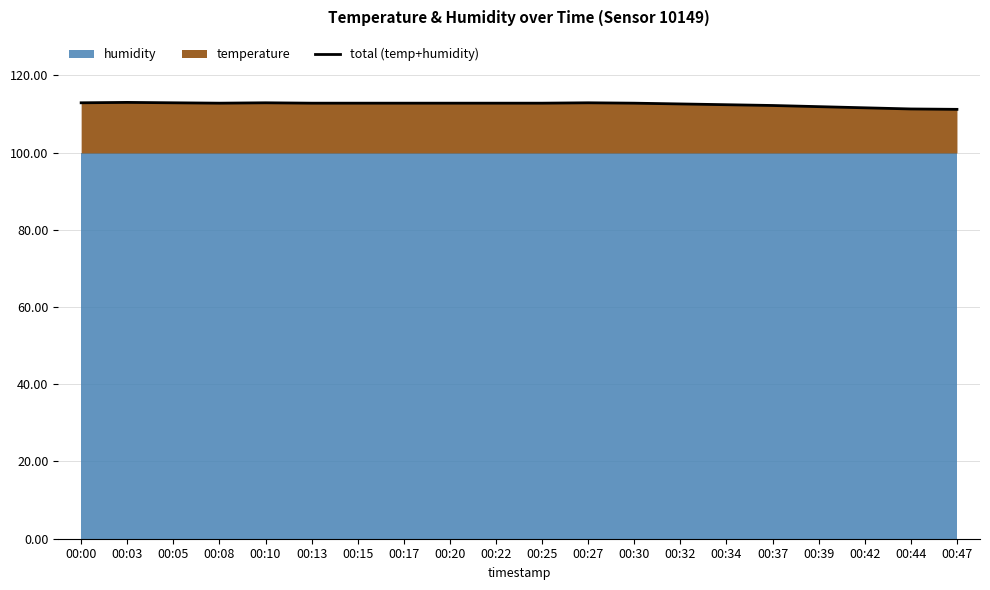

List the labels in order of value, smallest first.

00:47, 00:44, 00:42, 00:39, 00:37, 00:34, 00:32, 00:08, 00:13, 00:15, 00:17, 00:20, 00:22, 00:25, 00:30, 00:00, 00:05, 00:10, 00:27, 00:03